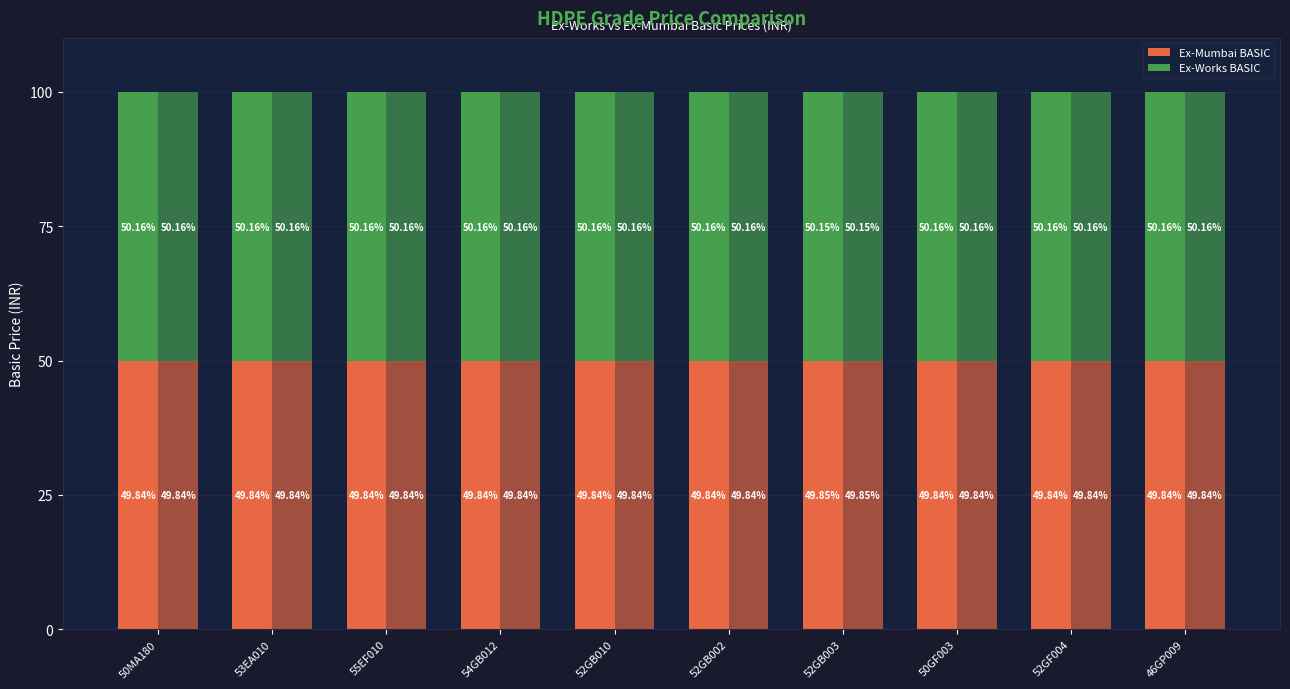

Is the value of Ex-Mumbai BASIC at 52GF004 greater than the value of Ex-Works BASIC at 50GF003?

No